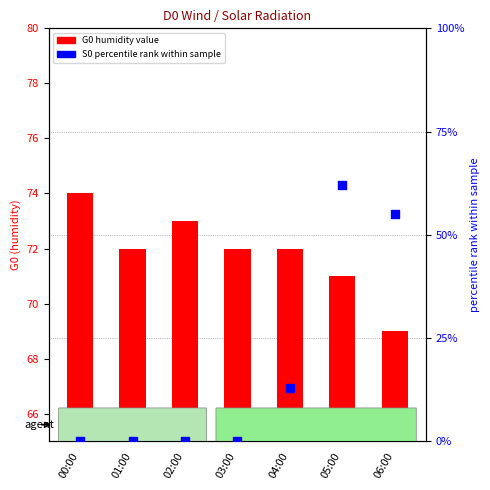

At how many categories does at least one series exceed 55?

7